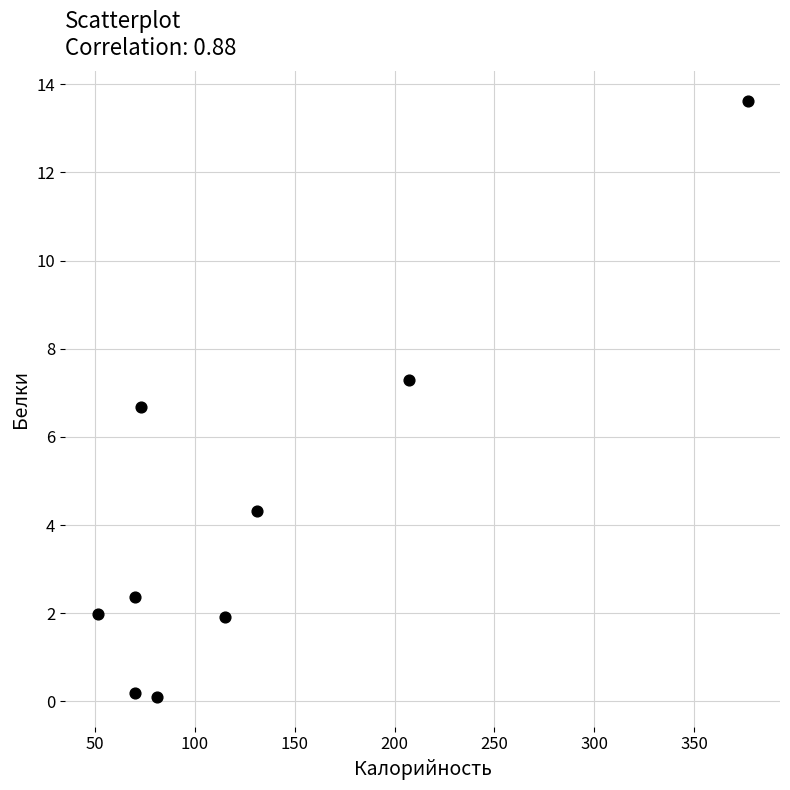

What is the range of Y values (max minus min)?

13.5